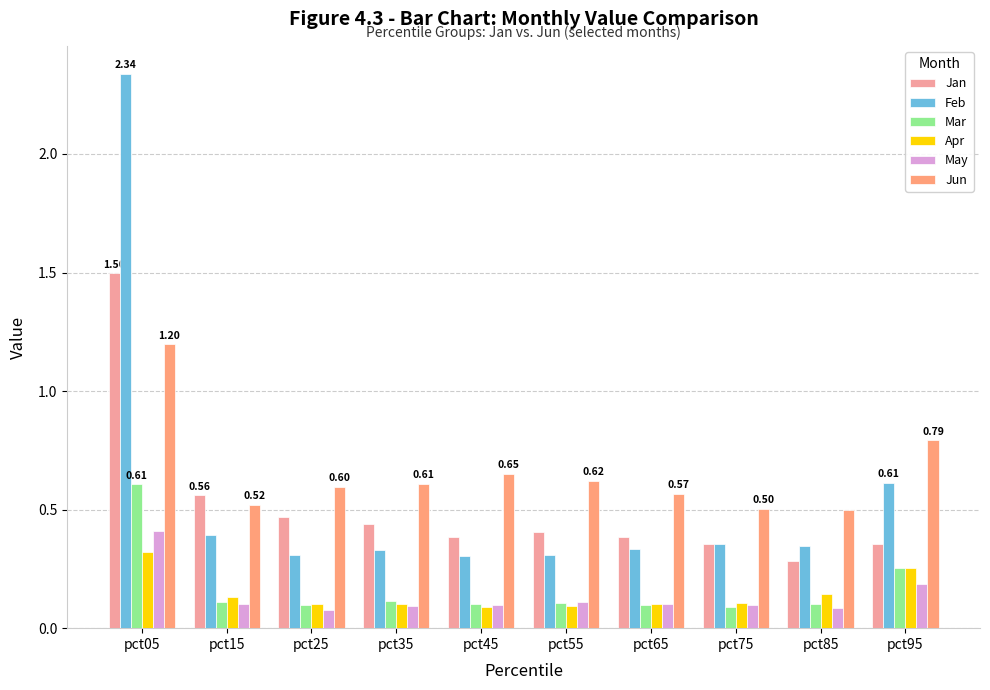

At pct35, list the series in order from smallest to largest.

May, Apr, Mar, Feb, Jan, Jun